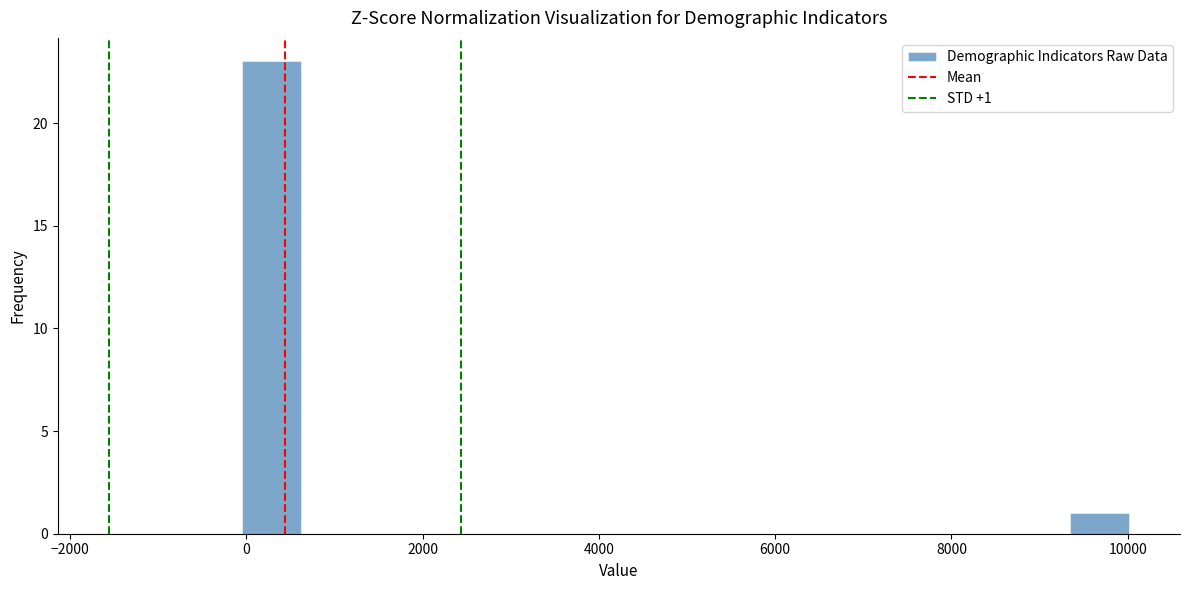

Around what value on the x-axis is the tallest bar? Give the approximate position of its centre, as read against the axis.

200